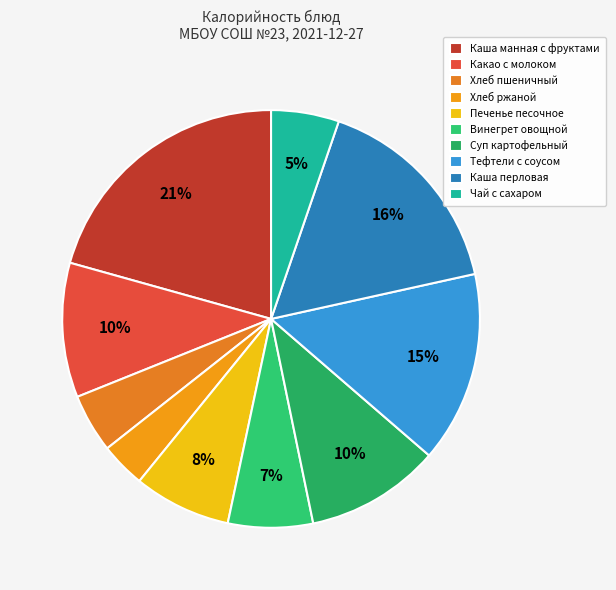

What is the ratio of the value at Винегрет овощной to the value at Какао с молоком?

0.6